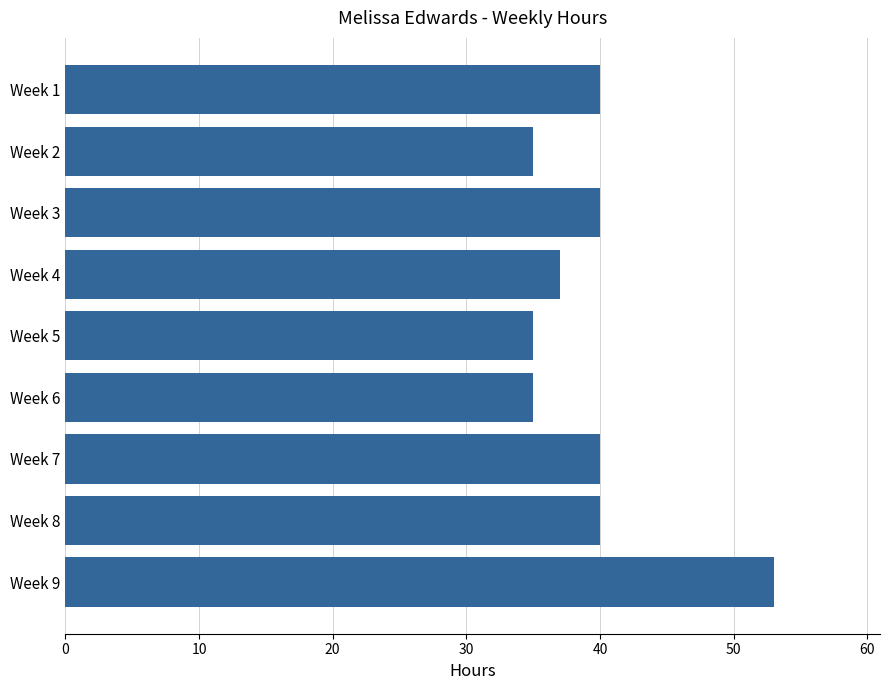

True or false: the data shows 40 at Week 8.

True